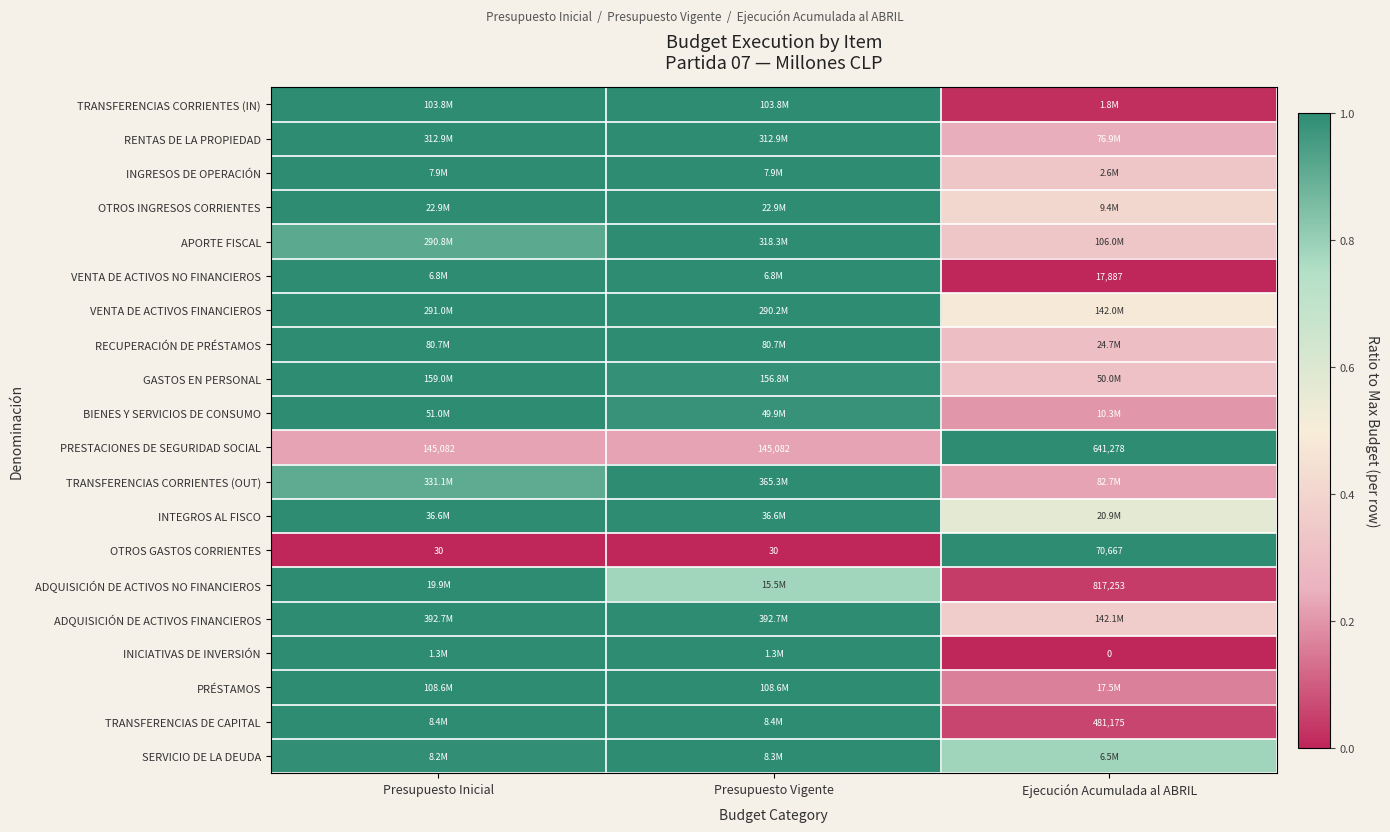

What is the total value across all series at Presupuesto Inicial?

18.0